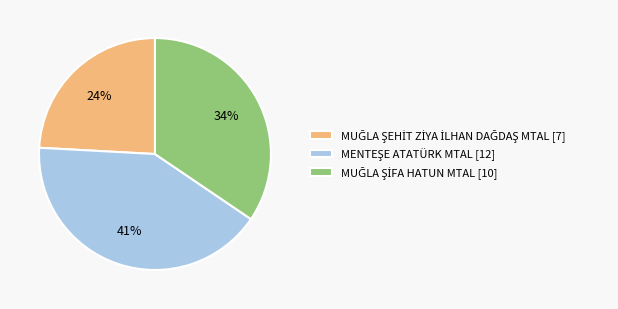

Is there any slice that represents more than half of the pie?

No